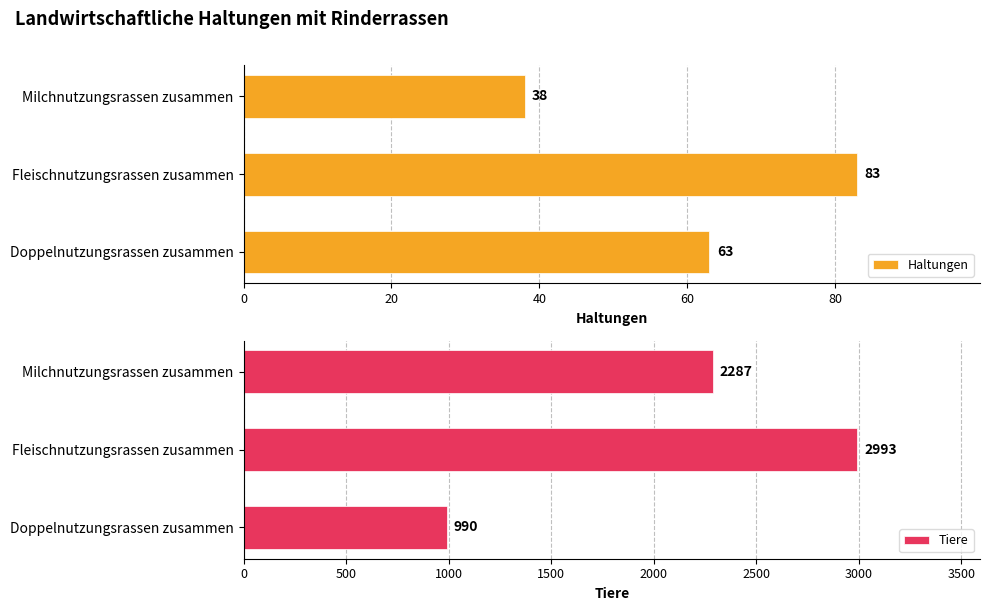

Reading right to left, extract all data points from this chart.

Haltungen: 63	83	38
Tiere: 990	2993	2287